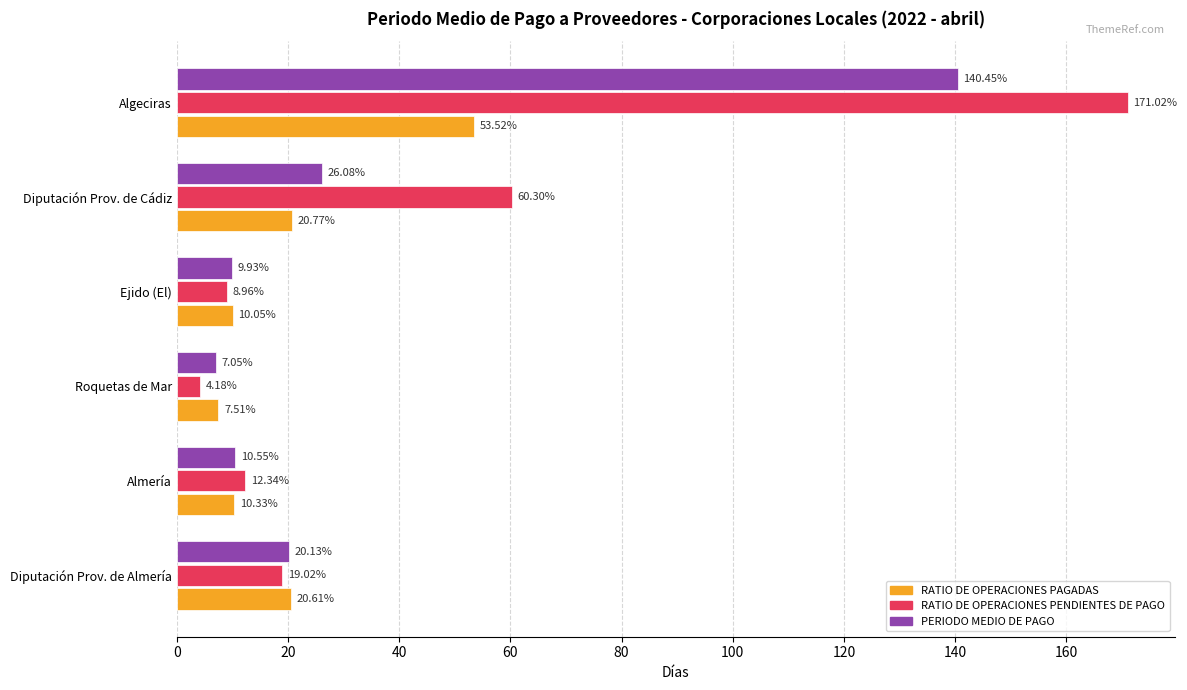

Which series has the widest spread of values?

RATIO DE OPERACIONES PENDIENTES DE PAGO